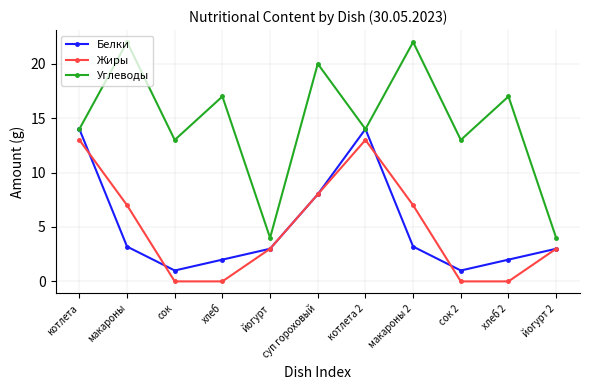

At which category does Белки reach its first local valley?

сок